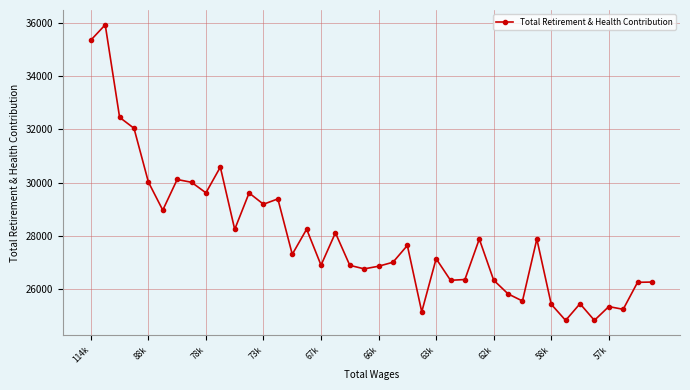

What is the value of the 37th point from the left?

25347